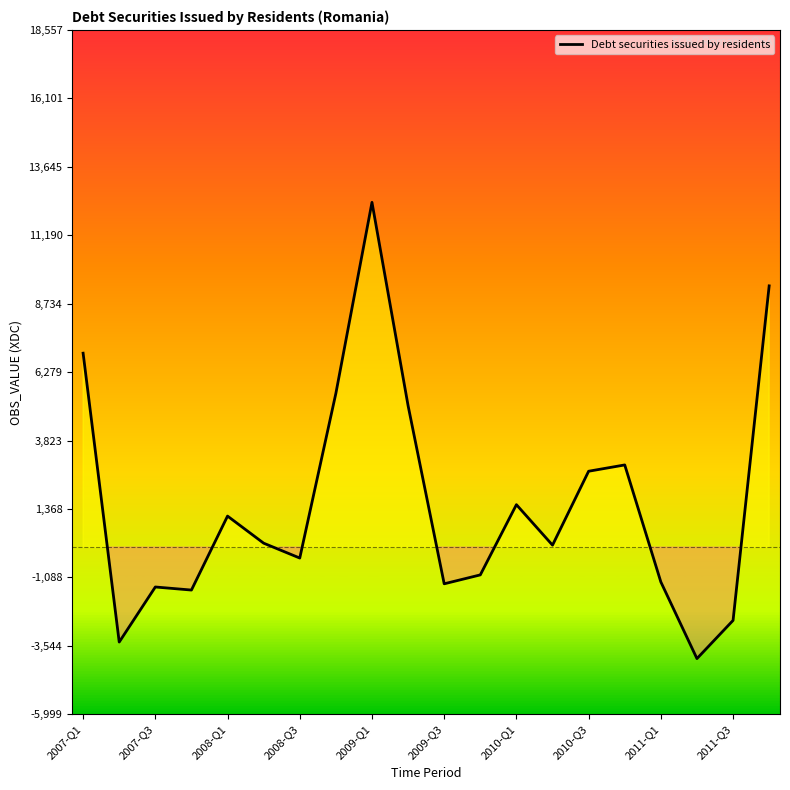

What is the difference between the maximum and minimum values?

16370.4